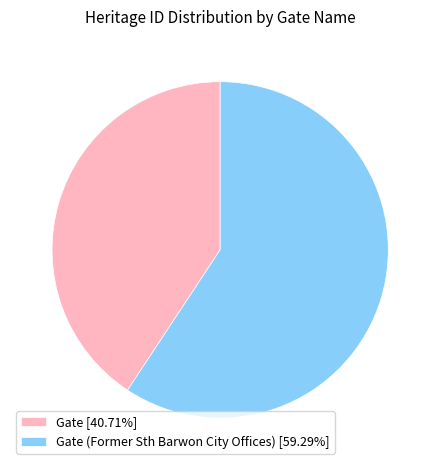

Is there any slice that represents more than half of the pie?

Yes